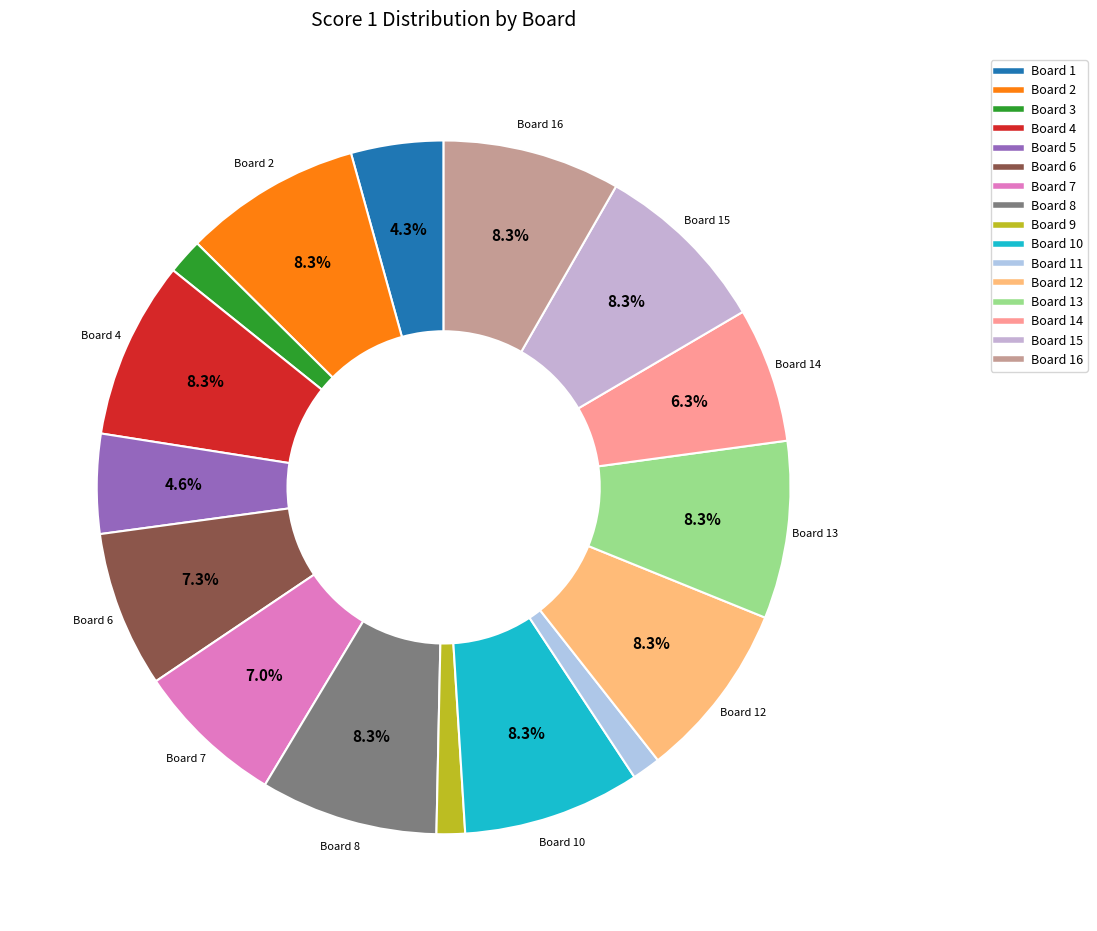

Which category has the biggest portion of the pie?

Board 2